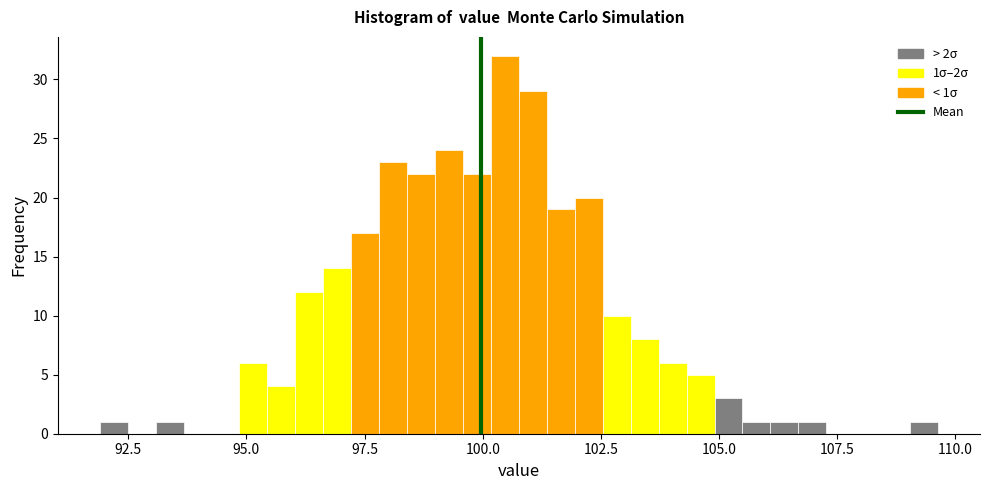

Read against the x-axis, roughly where is the centre of the tallest bar?

100.5